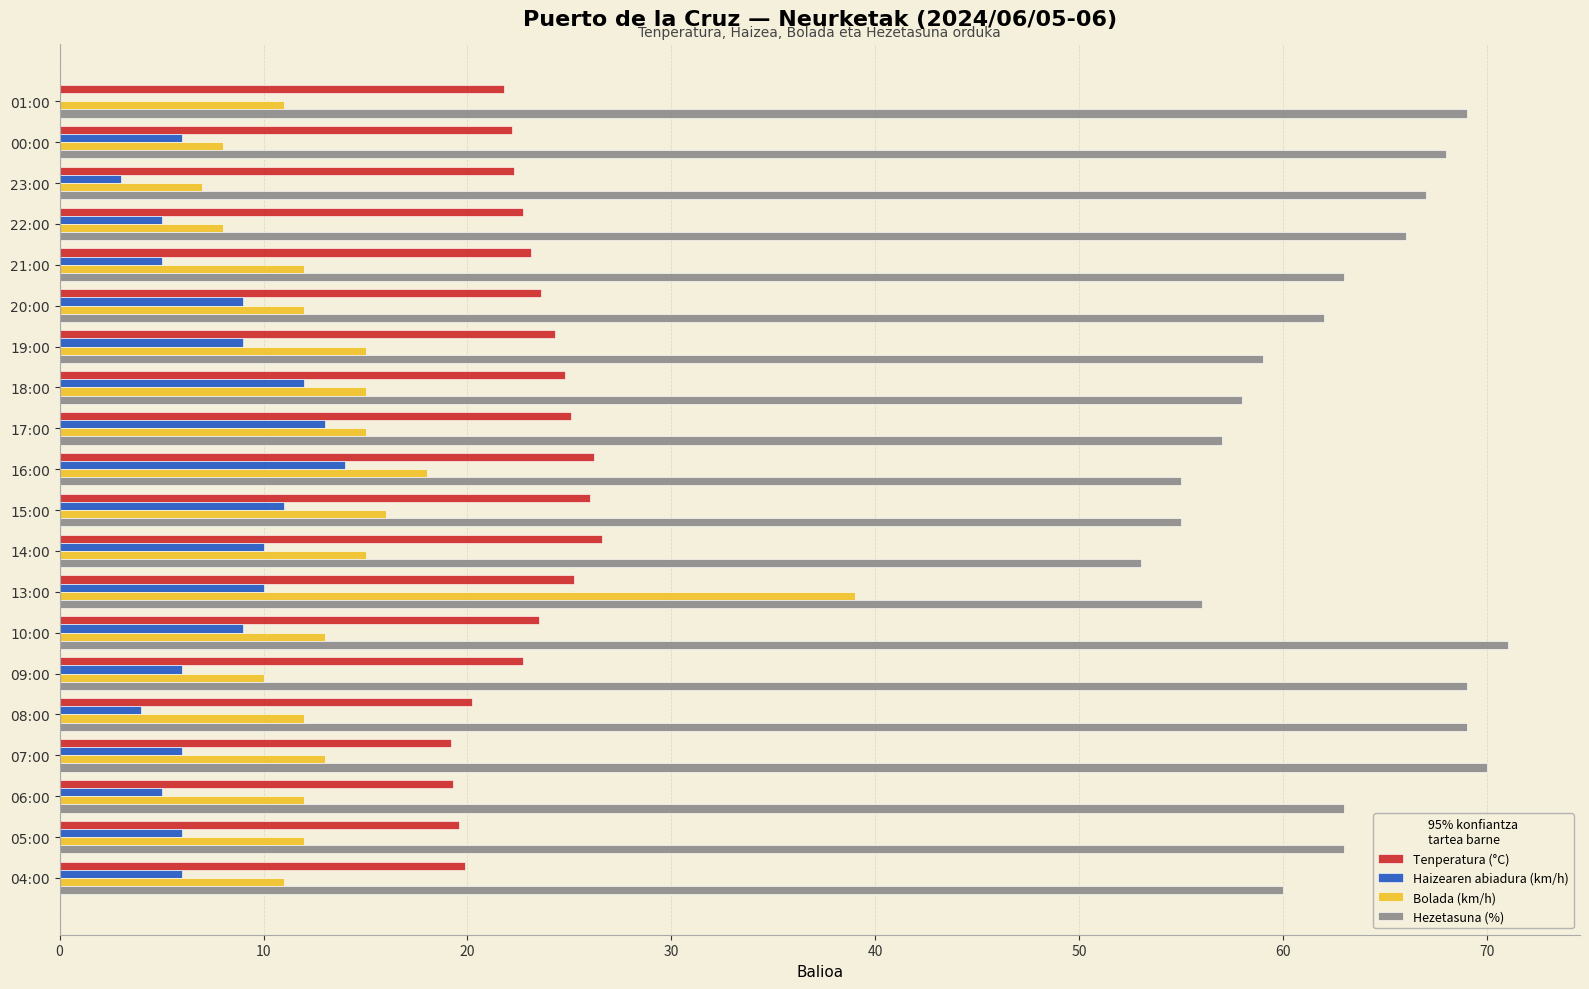

Is it true that Haizearen abiadura (km/h) equals 8.5 at 00:00?

False